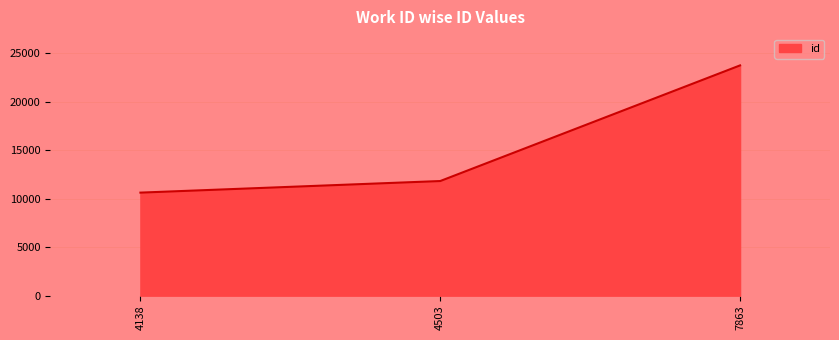

What is the change in value from 4138 to 7863?

+13134